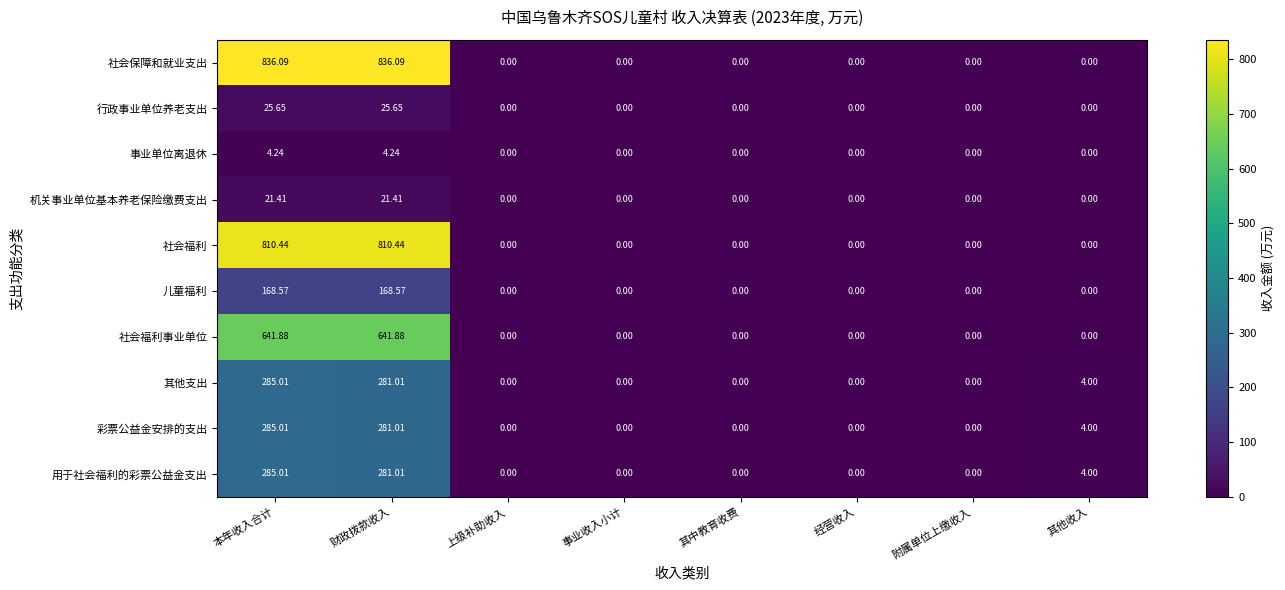

Between 本年收入合计 and 事业收入小计, which series saw the biggest shift?

社会保障和就业支出